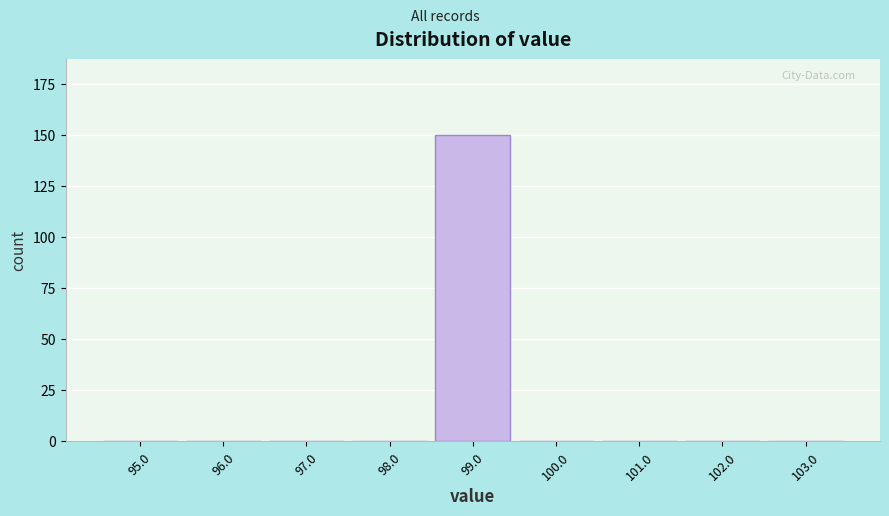

Reading right to left, what are all the values shown in this chart?

103.0=0	102.0=0	101.0=0	100.0=0	99.0=150	98.0=0	97.0=0	96.0=0	95.0=0